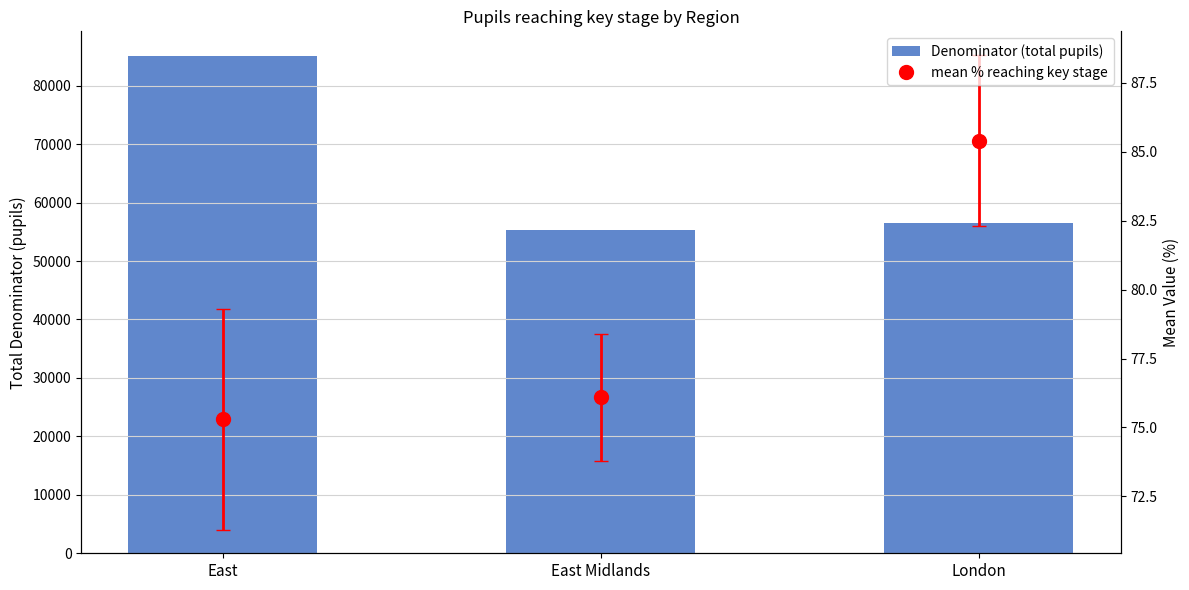

What position from the left is London?

3